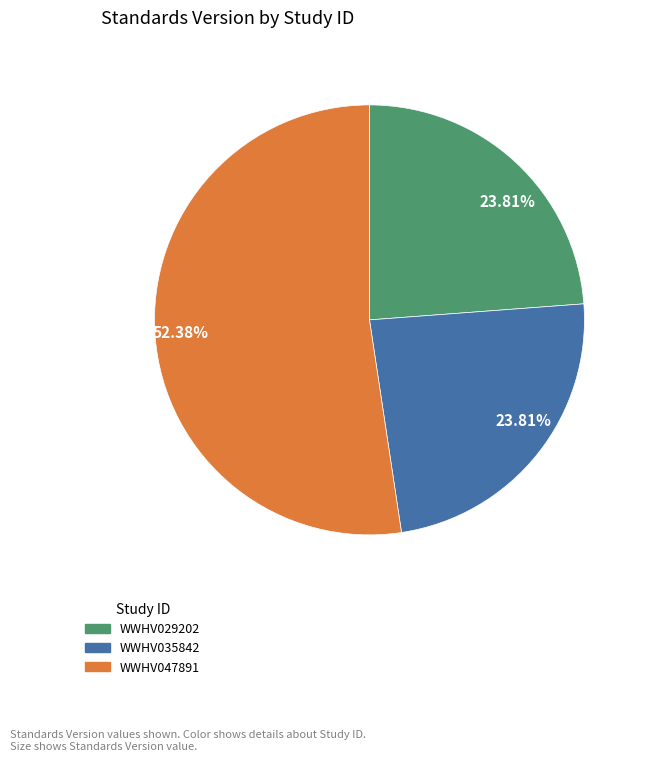

How many slices are in this pie chart?

3